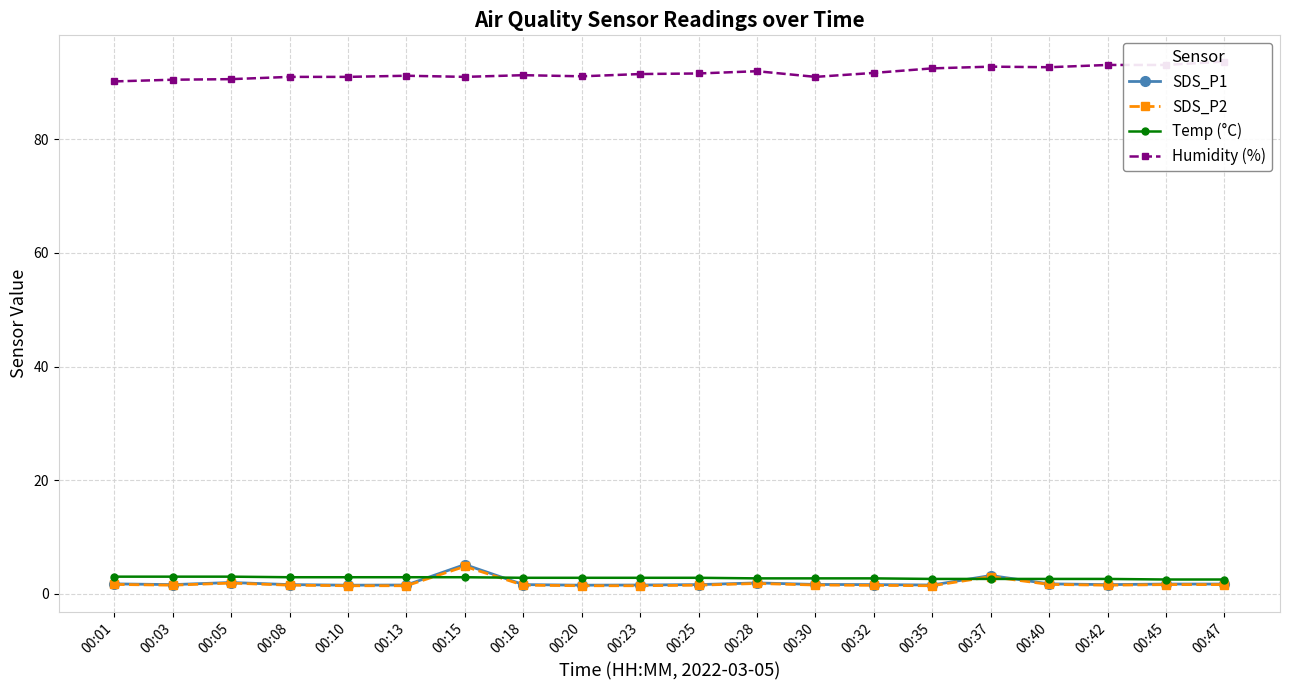

Is this an area chart (filled region under the line)?

No